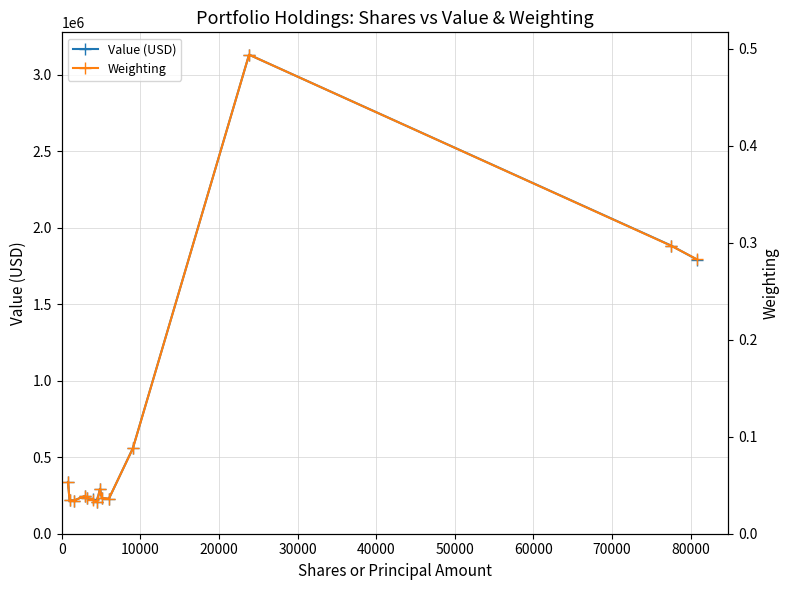

True or false: Value (USD) and Weighting intersect in this chart.

False